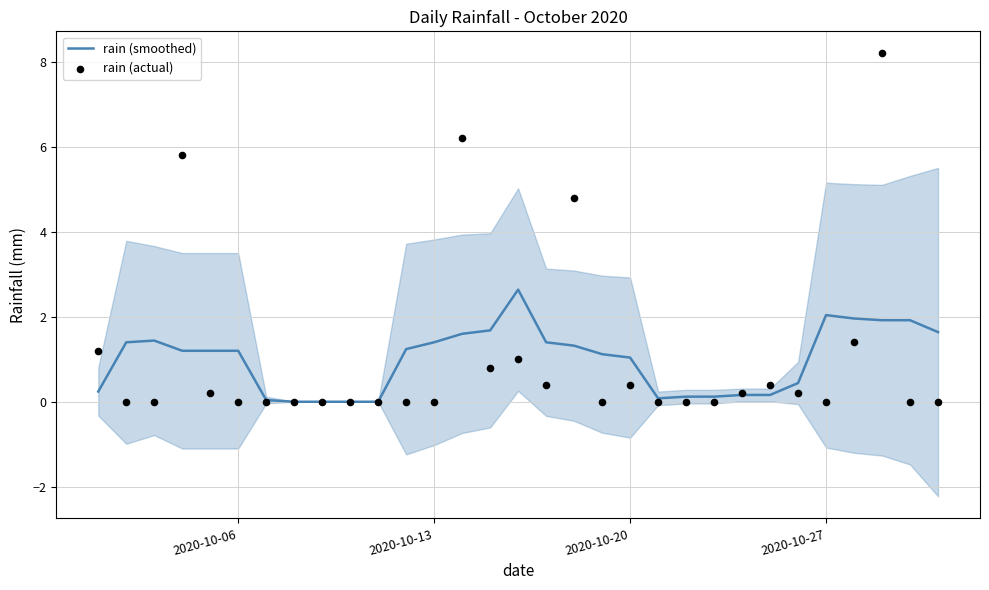

Which series has the largest total across all categories?

rain (actual)